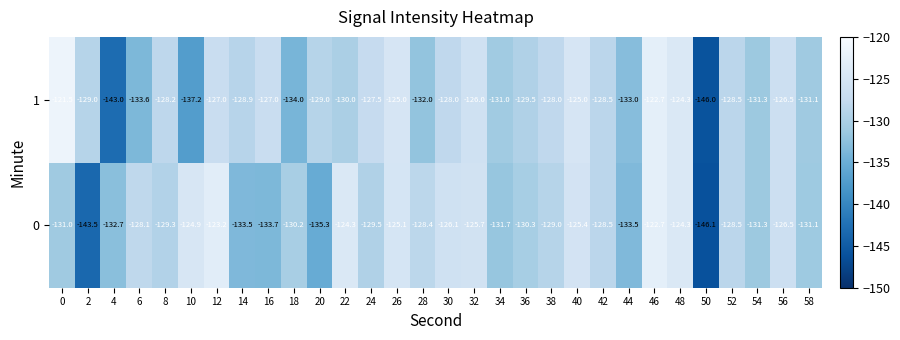

What is the spread (max minus min) of values at 16?

6.7